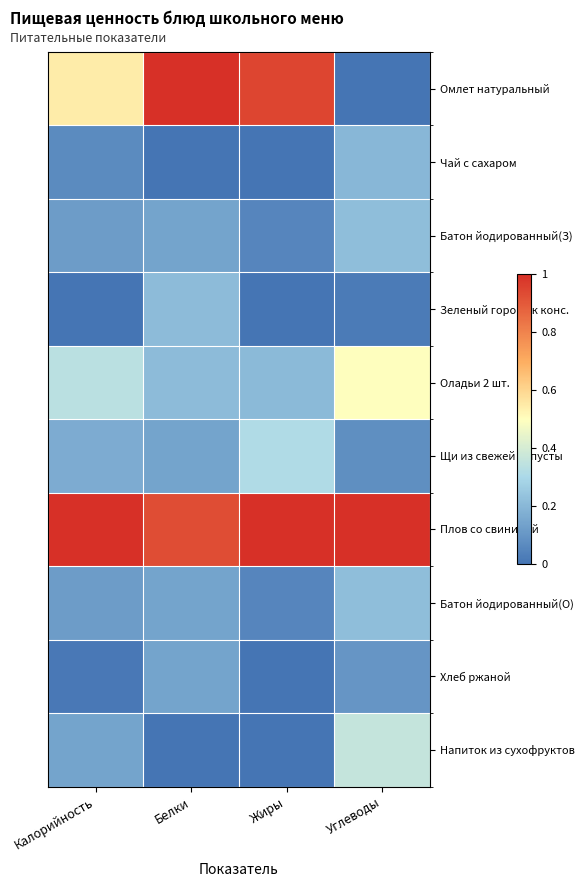

What is the total value across all series at Углеводы?

2.7